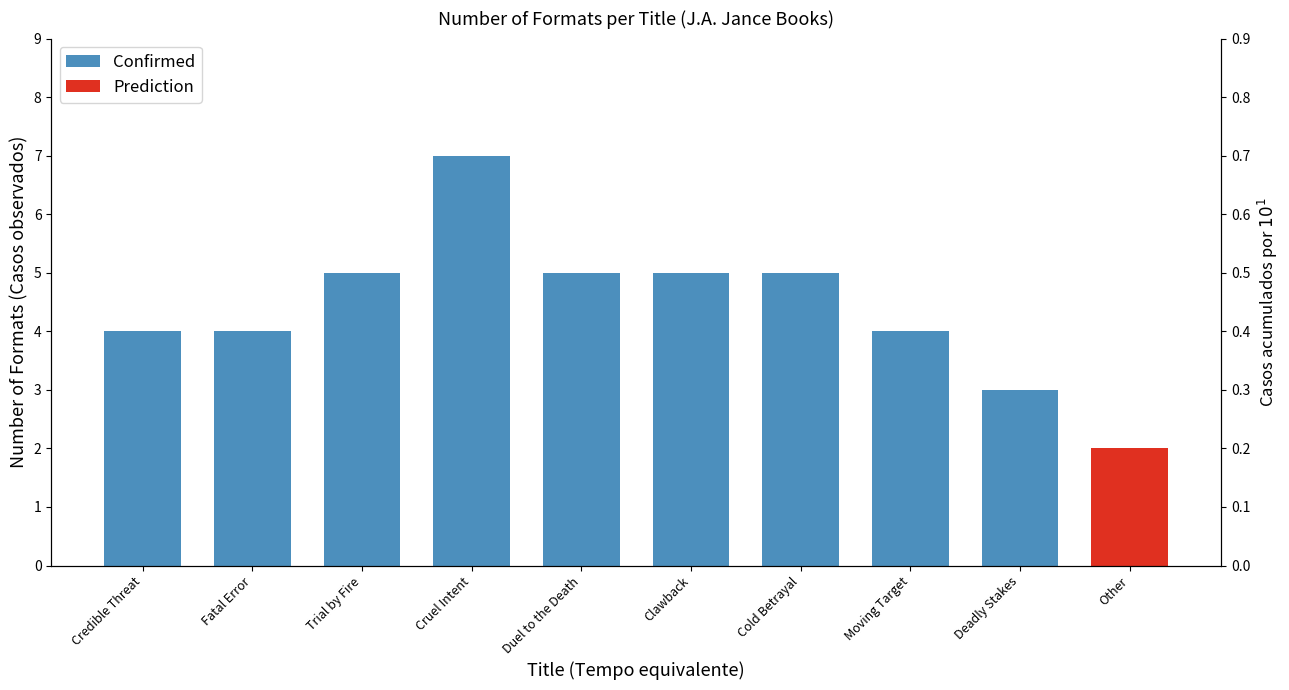

The chart shows a value of 2 at Trial by Fire. True or false?

False